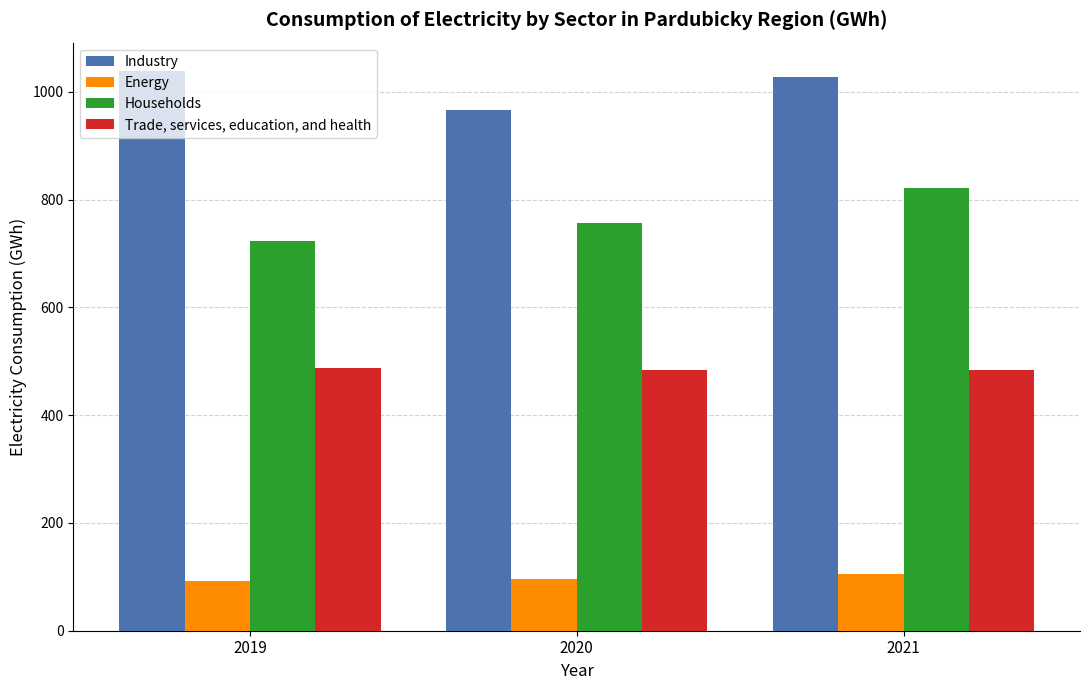

What is the value of the Trade, services, education, and health bar at the 1st from the left?

486.5